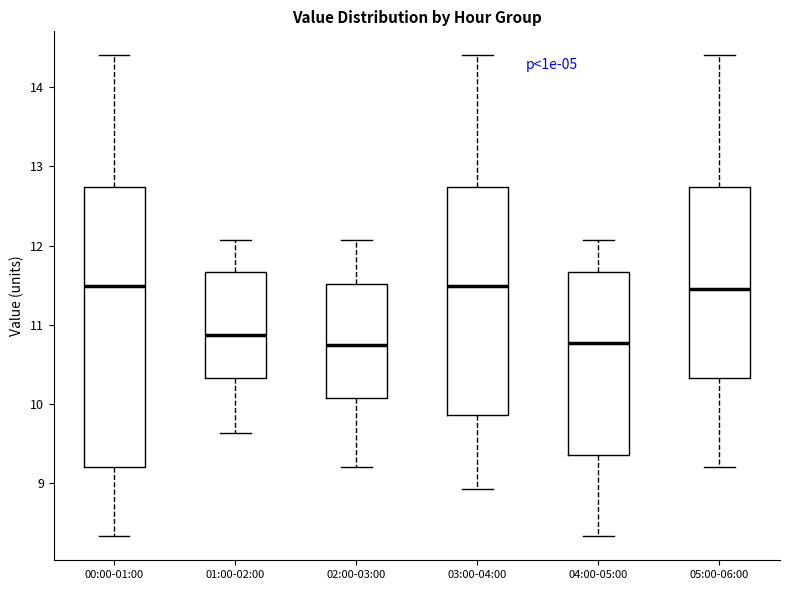

Reading left to right, transcribe this box plot: for each box, give where its median line is, the range the box spans, and where its two whiskers end, as read against the y-axis. The values are not printed on the chart, so give them approximately, as read against the axis.

00:00-01:00: median 11.5, box 9.2 to 12.7, whiskers 8.3 to 14.4
01:00-02:00: median 10.9, box 10.3 to 11.7, whiskers 9.6 to 12.1
02:00-03:00: median 10.8, box 10.1 to 11.5, whiskers 9.2 to 12.1
03:00-04:00: median 11.5, box 9.9 to 12.7, whiskers 8.9 to 14.4
04:00-05:00: median 10.8, box 9.4 to 11.7, whiskers 8.3 to 12.1
05:00-06:00: median 11.5, box 10.3 to 12.7, whiskers 9.2 to 14.4